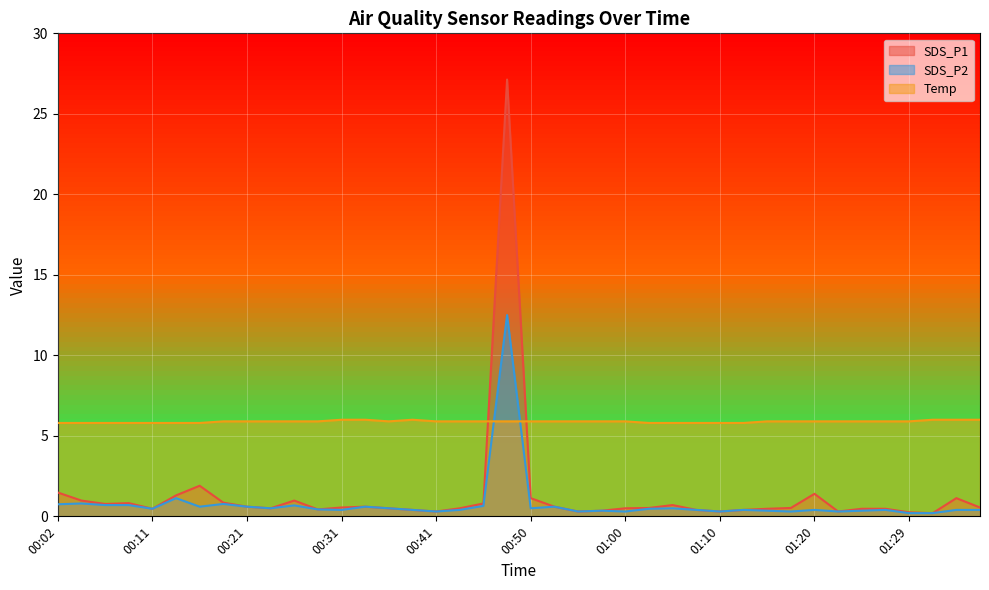

What is the value of the SDS_P1 point at the 2nd from the left?

1.0